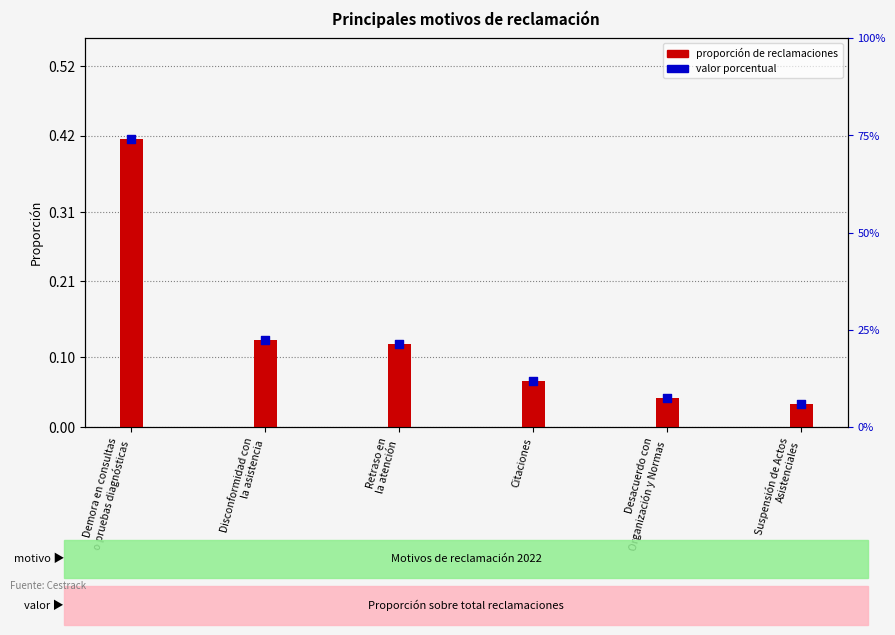

Which series has the largest total across all categories?

Proporción de reclamaciones